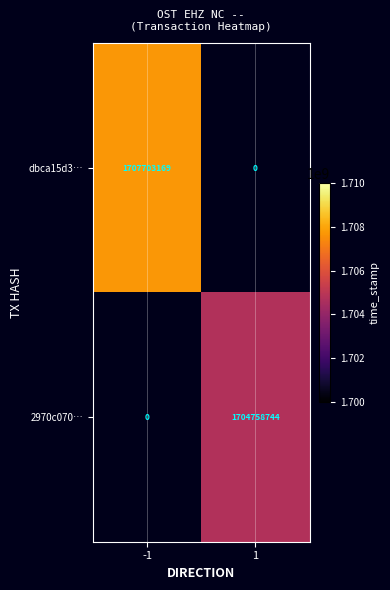

The 2970c070… series shows 1161369944 at 1. True or false?

False